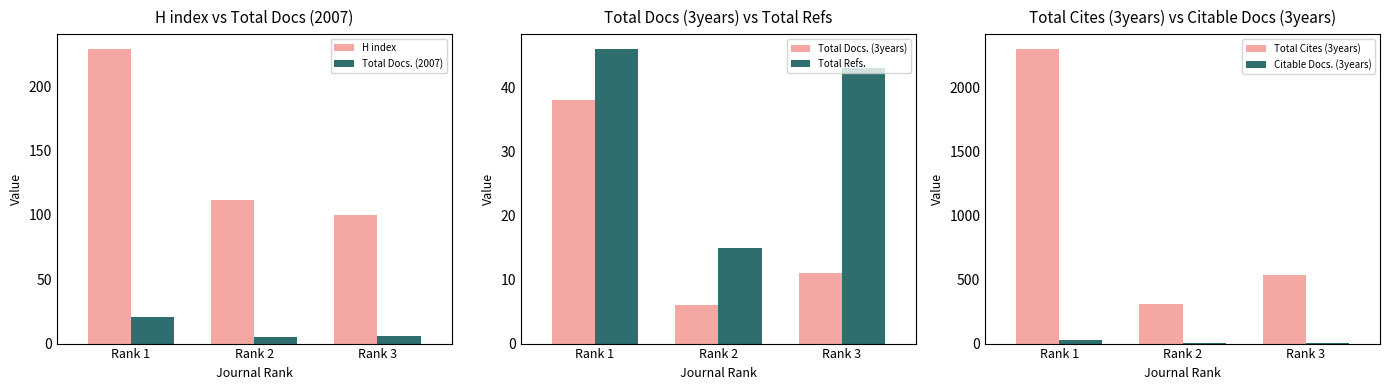

What is the difference between the highest and lowest values at Rank 3?

534